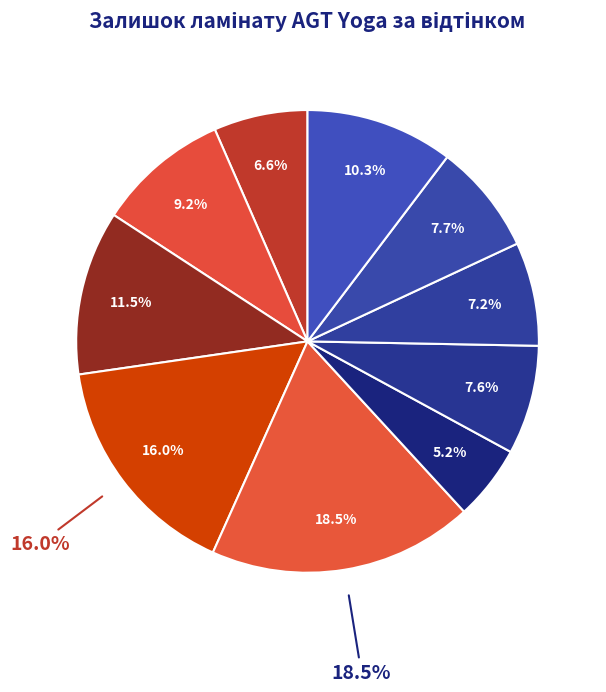

Is there a majority slice in this chart?

No